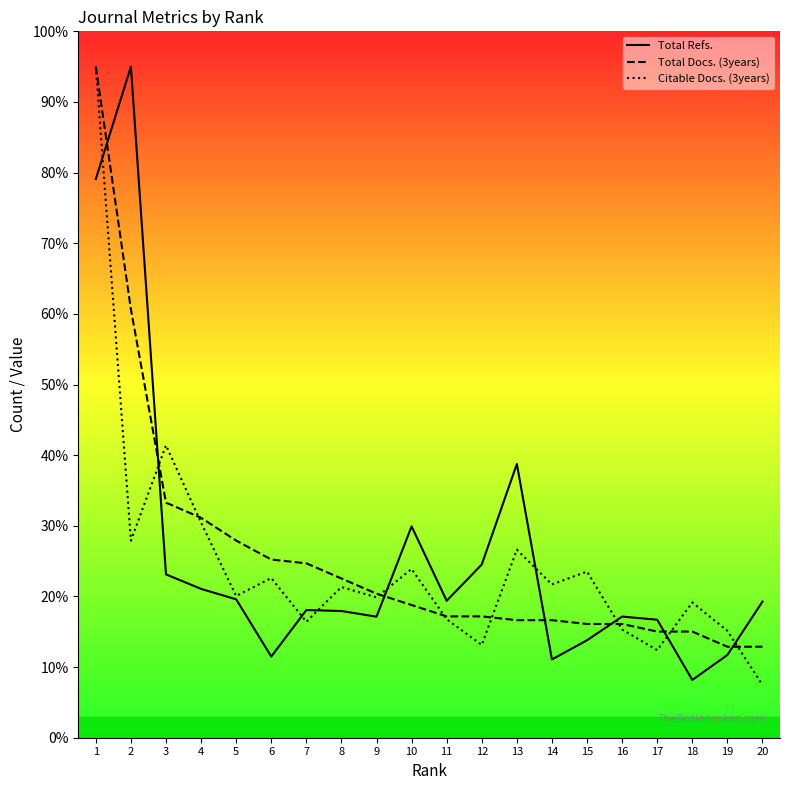

Between which two adjacent categories do Total Refs. and Total Docs. (3years) first intersect?

1 and 2